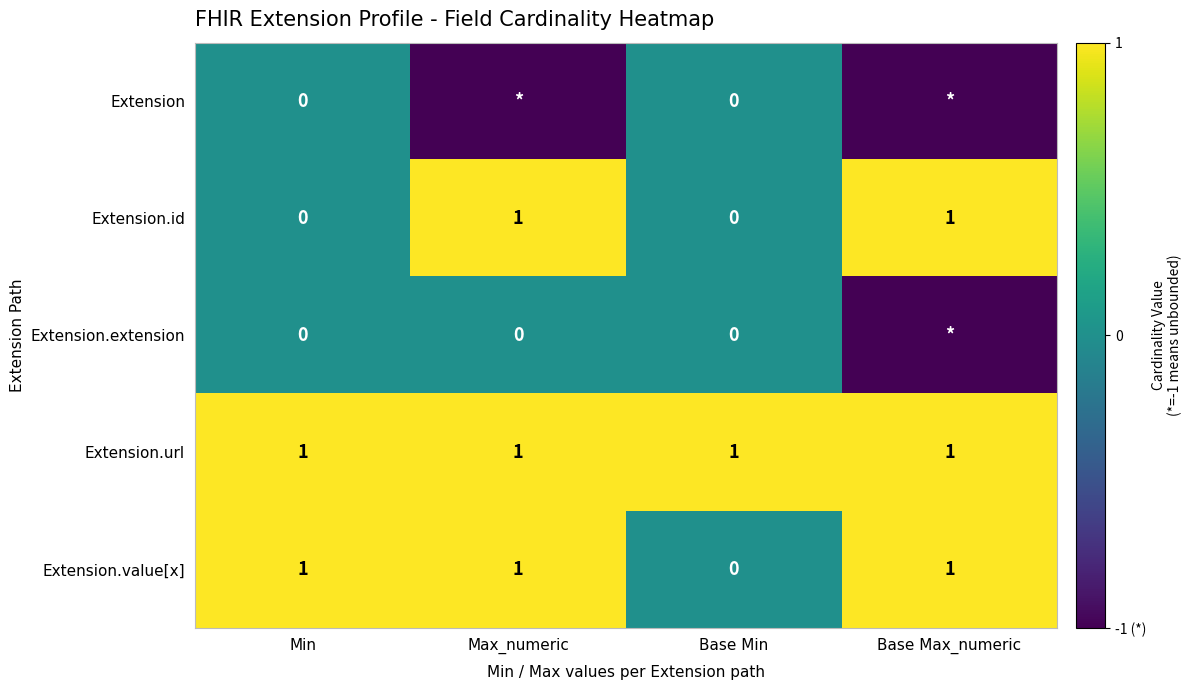

The value of Extension.value[x] at Base Max_numeric is 1. True or false?

True